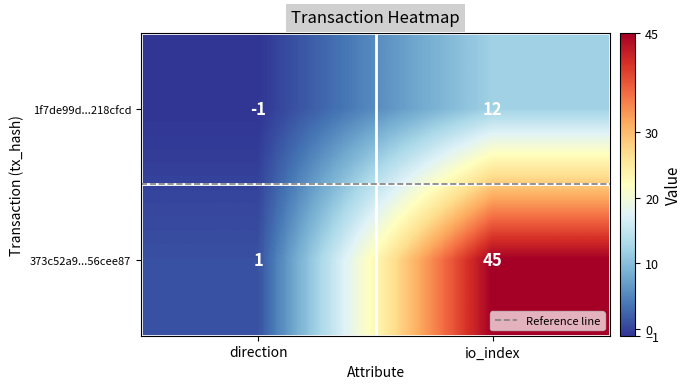

What is the smallest value displayed?

-1